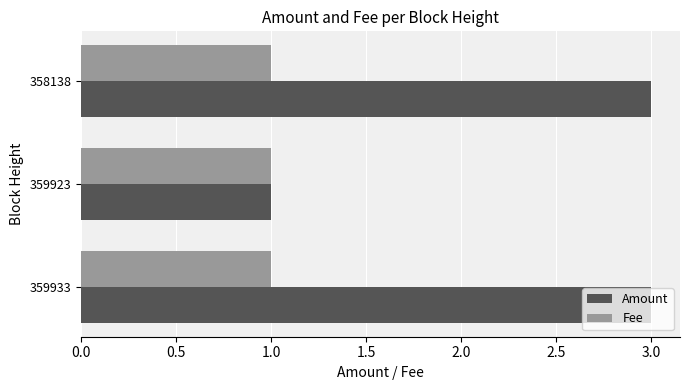

What is the highest value of the Amount series?

3